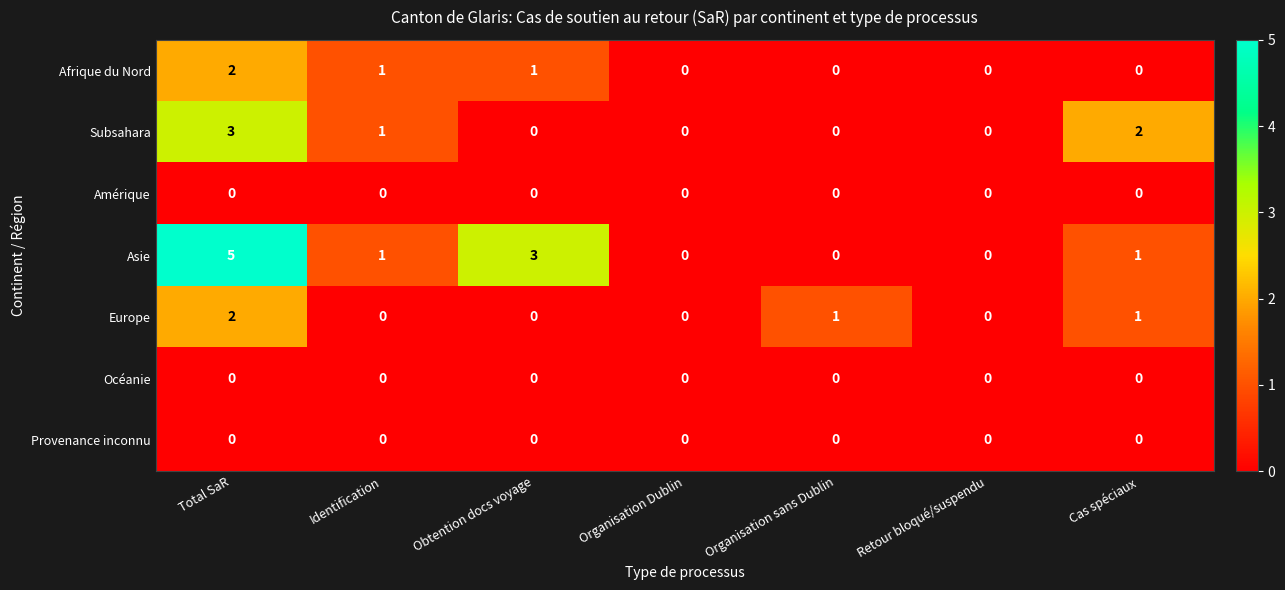

Which series has the largest total across all categories?

Asie